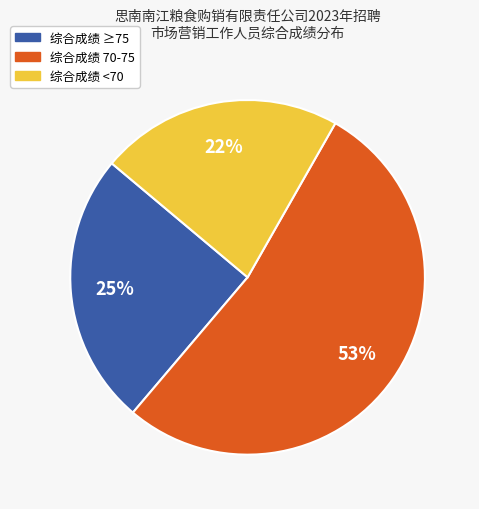

Is there a majority slice in this chart?

Yes